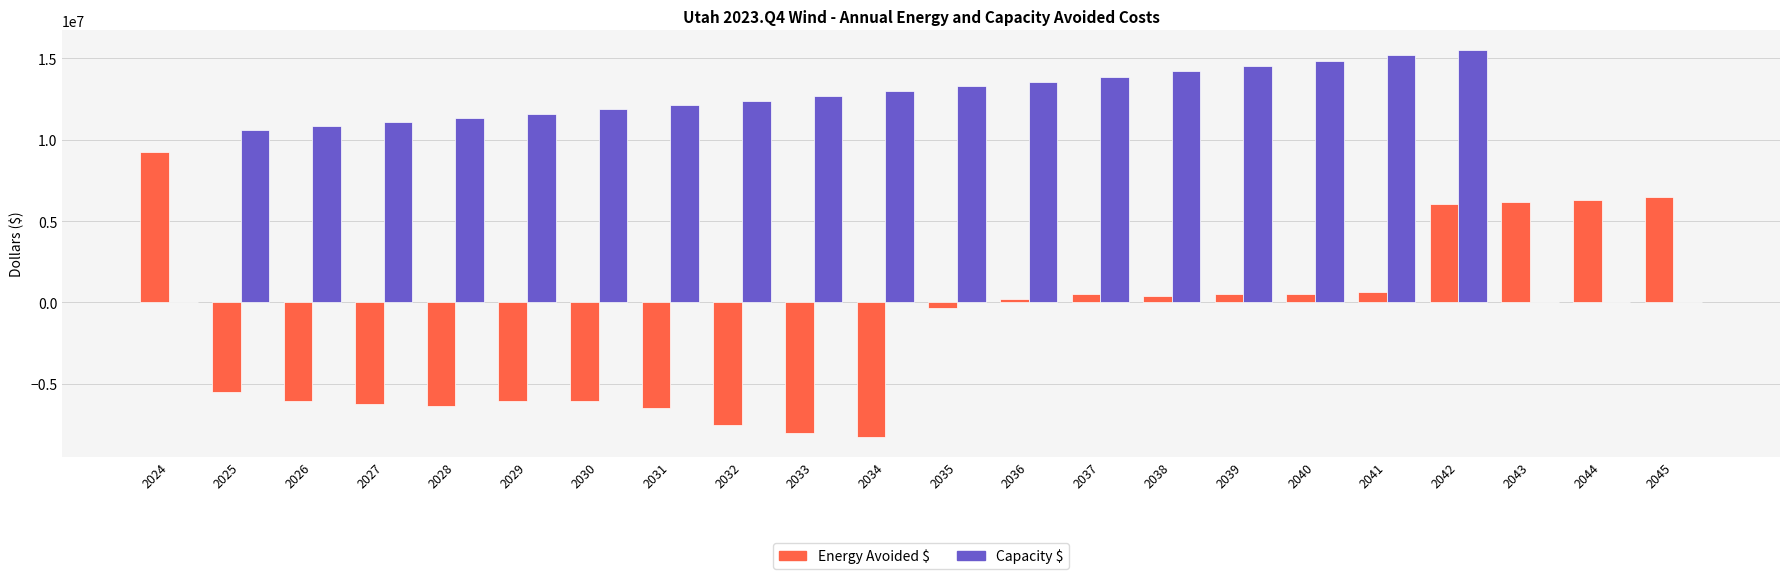

What is the approximate value of Capacity $ at 2032?

12406983.3